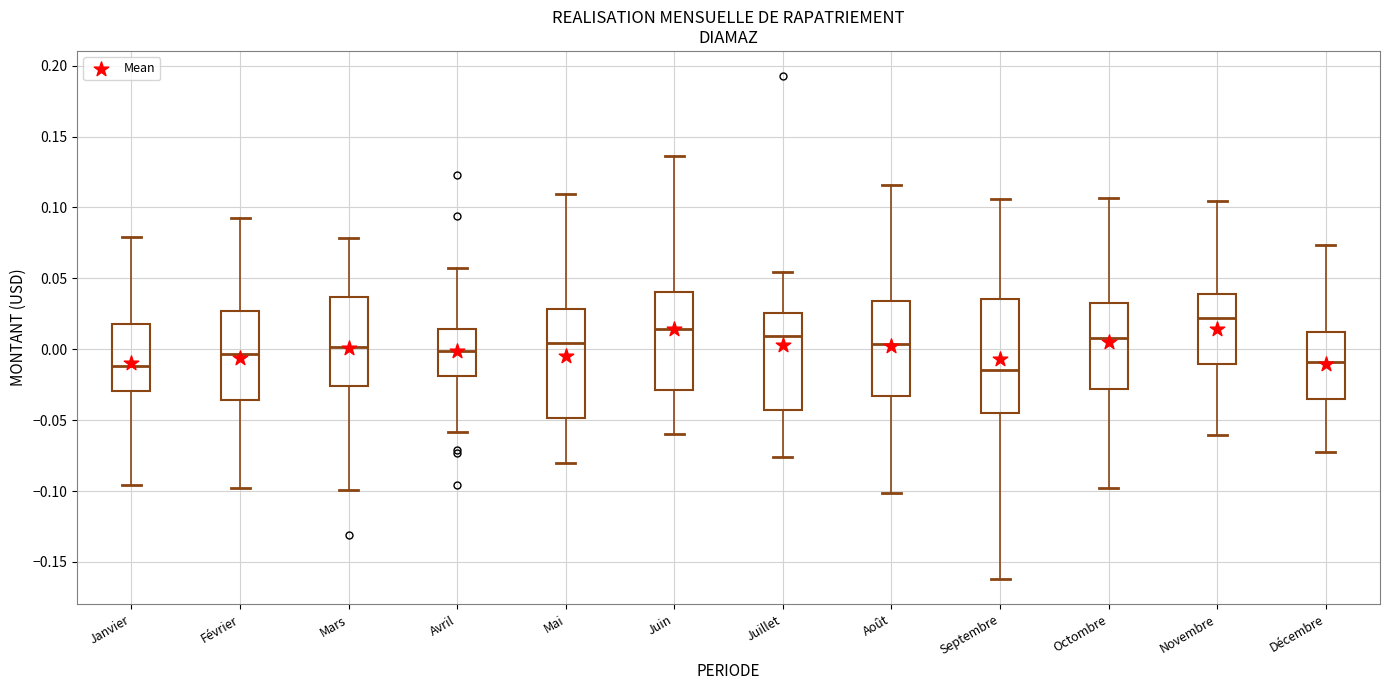

Reading left to right, transcribe this box plot: for each box, give where its median line is, the range the box spans, and where its two whiskers end, as read against the y-axis. The values are not printed on the chart, so give them approximately, as read against the axis.

Janvier: median -0.010, box -0.030 to 0.020, whiskers -0.095 to 0.080
Février: median -0.005, box -0.035 to 0.025, whiskers -0.100 to 0.095
Mars: median 0.000, box -0.025 to 0.035, whiskers -0.100 to 0.080
Avril: median 0.000, box -0.020 to 0.015, whiskers -0.060 to 0.055
Mai: median 0.005, box -0.050 to 0.030, whiskers -0.080 to 0.110
Juin: median 0.015, box -0.030 to 0.040, whiskers -0.060 to 0.135
Juillet: median 0.010, box -0.045 to 0.025, whiskers -0.075 to 0.055
Août: median 0.005, box -0.035 to 0.035, whiskers -0.100 to 0.115
Septembre: median -0.015, box -0.045 to 0.035, whiskers -0.160 to 0.105
Octombre: median 0.010, box -0.030 to 0.035, whiskers -0.100 to 0.105
Novembre: median 0.020, box -0.010 to 0.040, whiskers -0.060 to 0.105
Décembre: median -0.010, box -0.035 to 0.010, whiskers -0.070 to 0.075